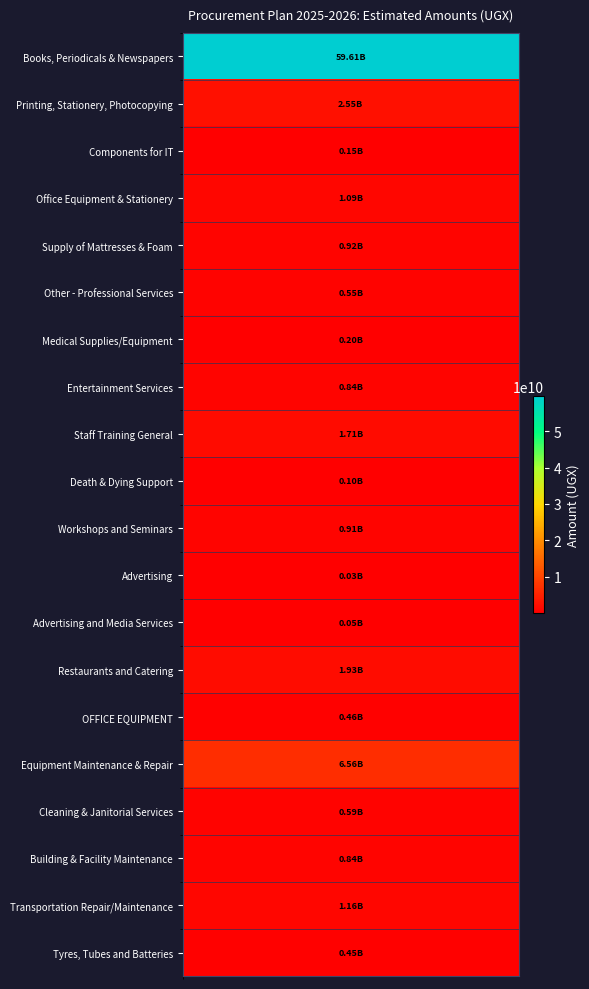

Approximately how many times larger is the value at 18 compared to 19?

2.6